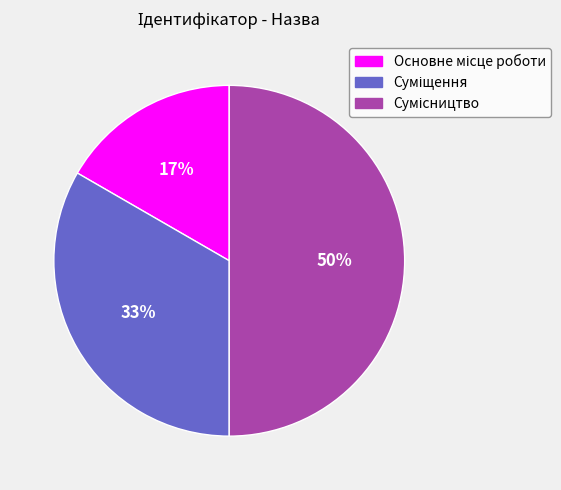

To the nearest percent, what is the difference between the largest and smallest slice percentages?

33%